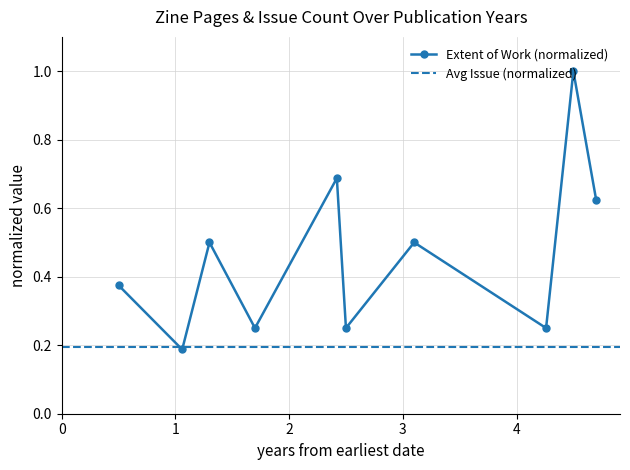

What is the highest value of the Extent of Work (normalized) series?

1.0